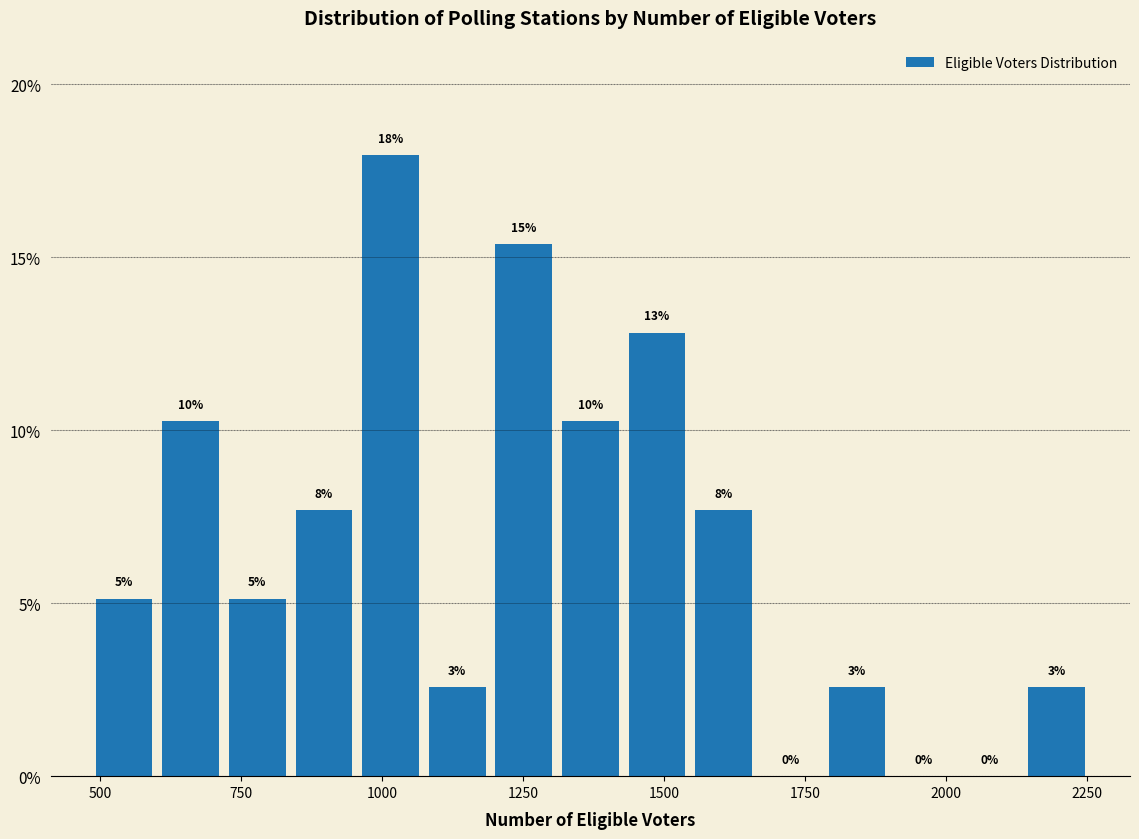

Read against the x-axis, roughly where is the centre of the tallest bar?

1000